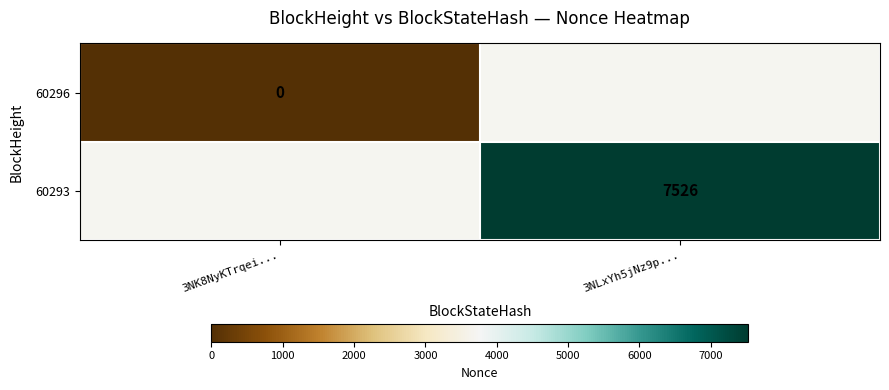

The 60293 series shows 11583 at 3NLxYh5jNz9p.... True or false?

False